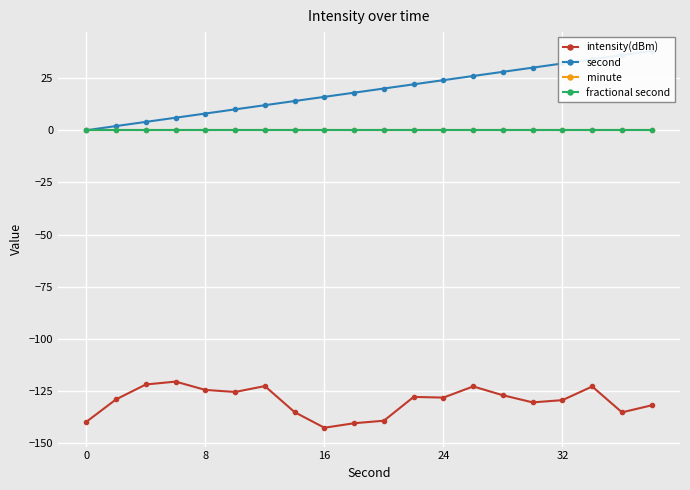

True or false: second and minute intersect in this chart.

False